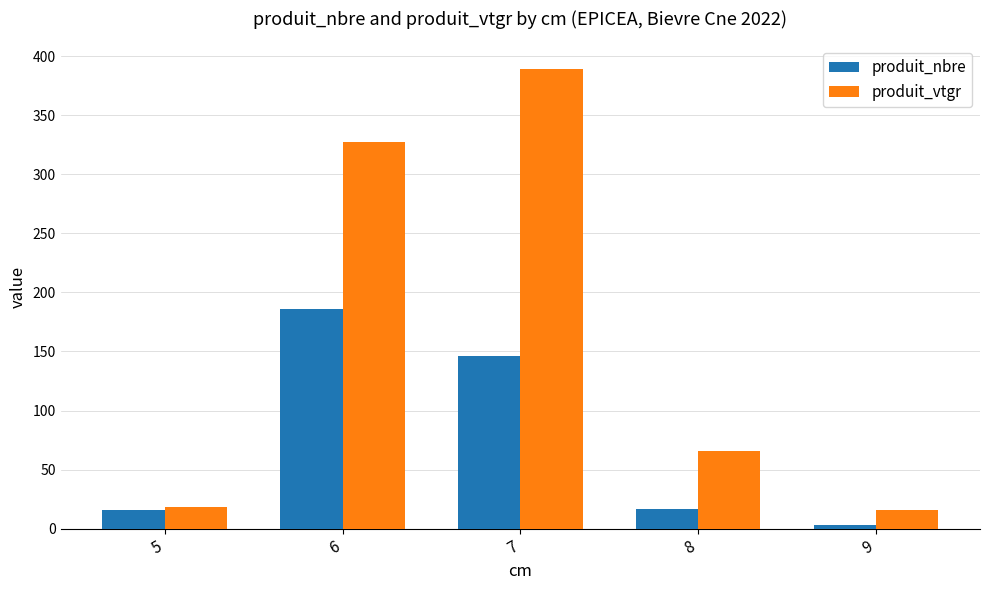

Which series has the largest range (max minus min)?

produit_vtgr